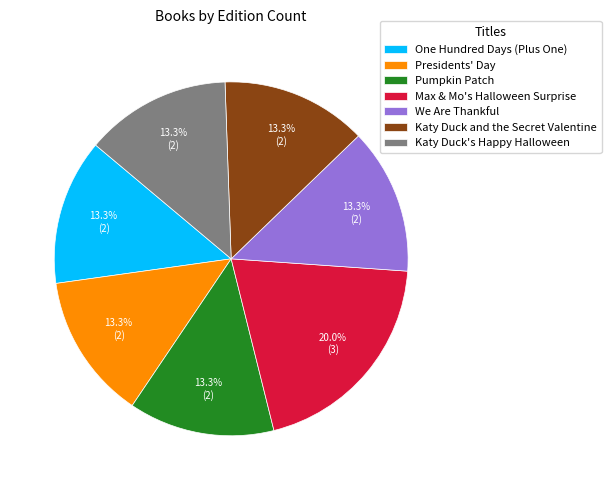

Combined, do One Hundred Days (Plus One) and Katy Duck and the Secret Valentine account for over 50%?

No